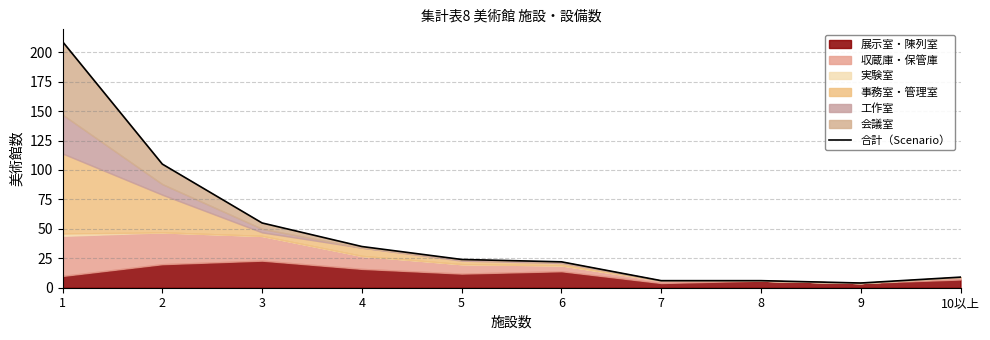

What is the difference between the values at 10以上 and 9?

5